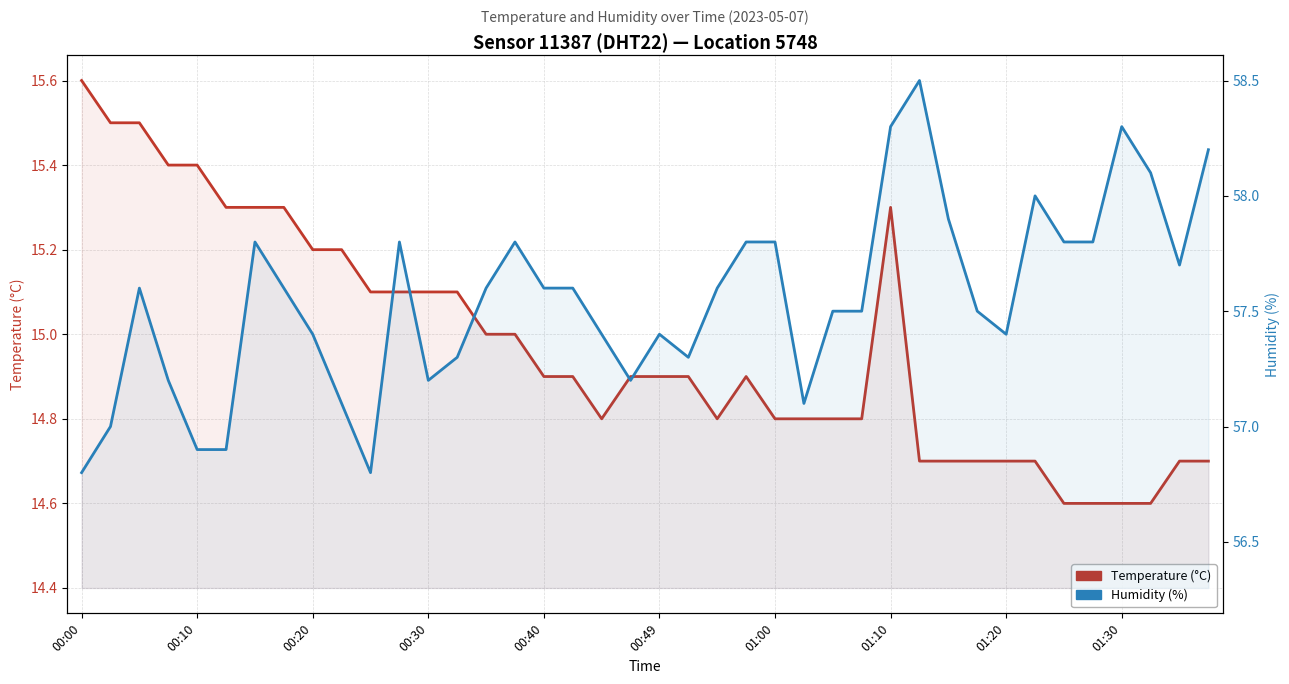

In Humidity (%), how many points are lower than both neighbors (excluding endpoints)?

7